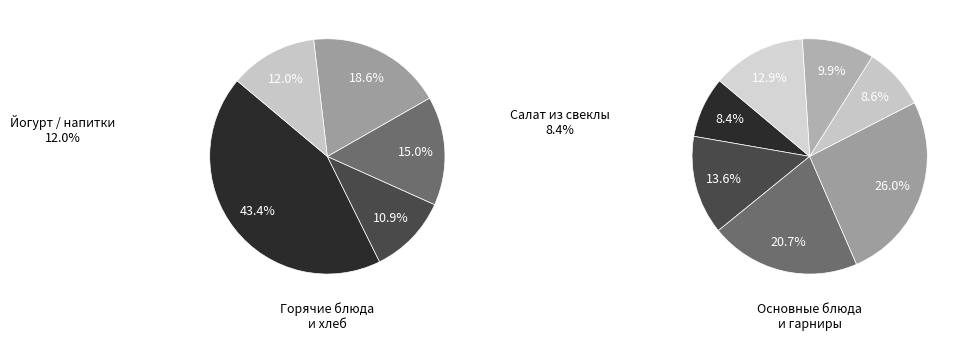

The Хлеб ржано-пшеничный slice represents 1% of the pie. True or false?

False